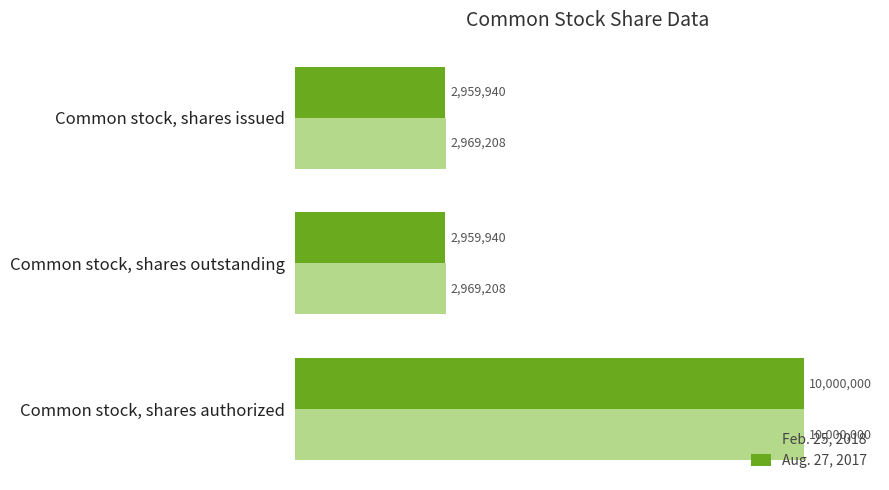

What are all the series names shown in the legend?

Feb. 25, 2018, Aug. 27, 2017